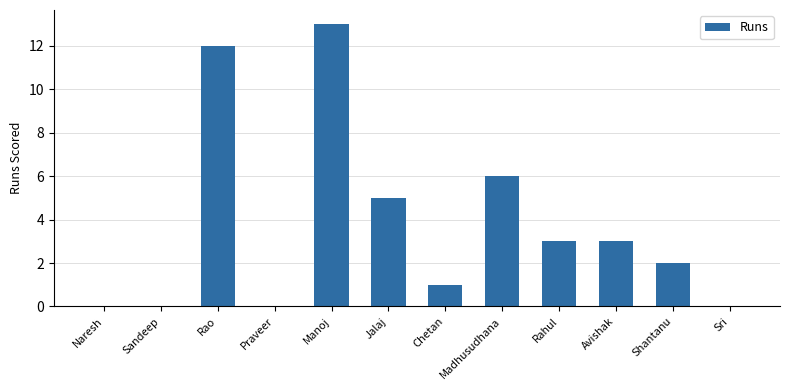

What is the change in value from Rao to Shantanu?

-10